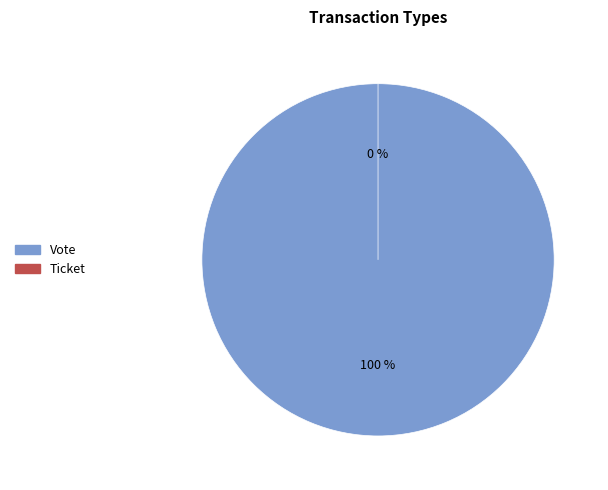

True or false: Ticket accounts for 0% of the total.

True